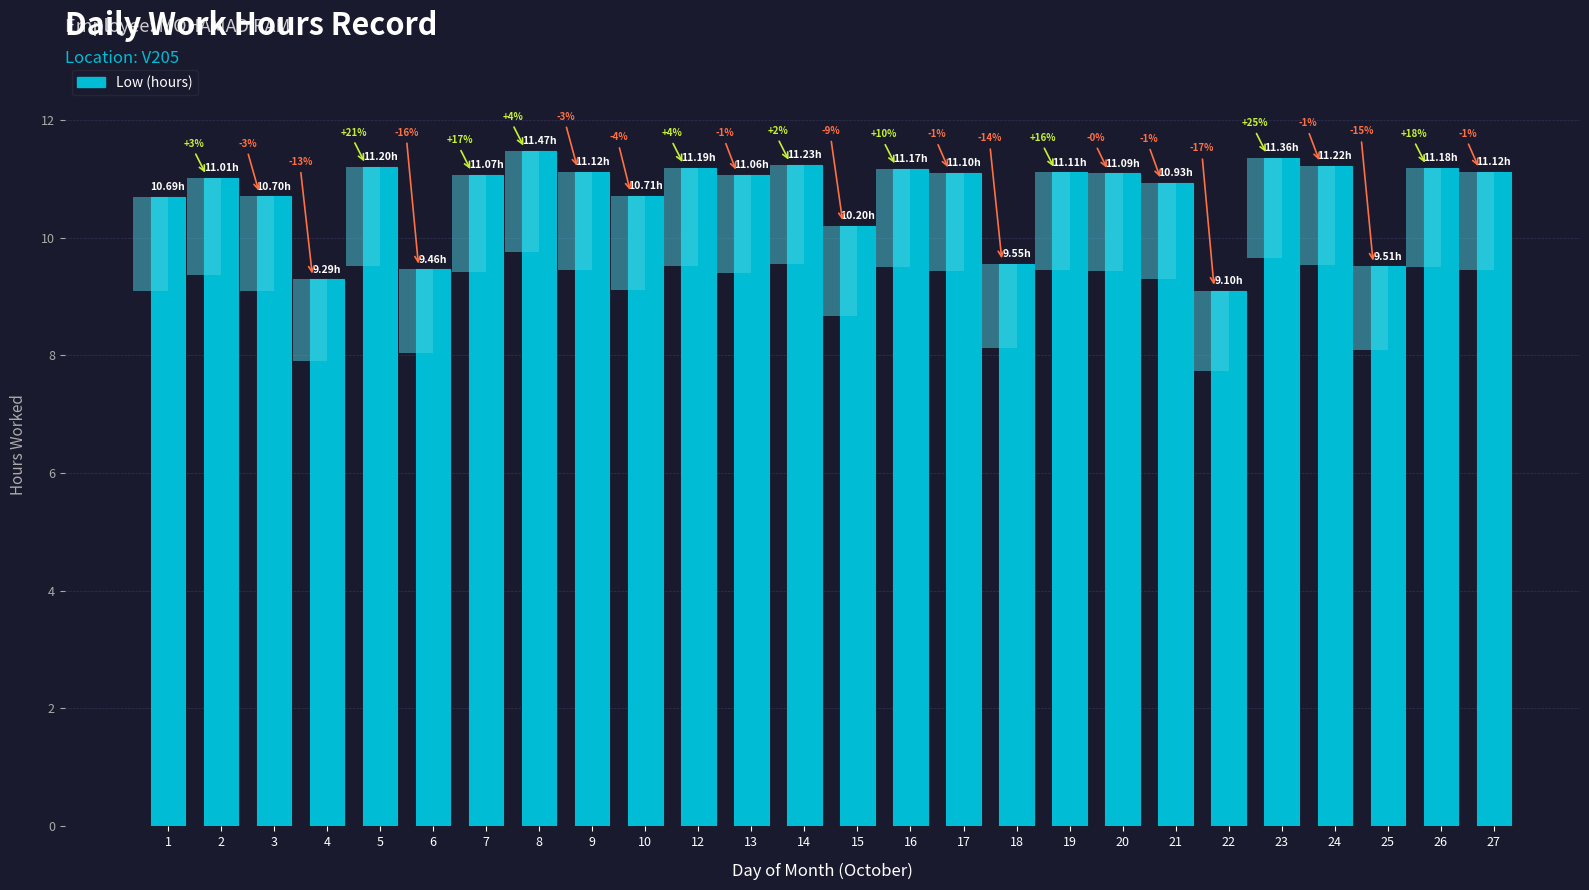

What is the change in value from 13 to 25?

-1.6